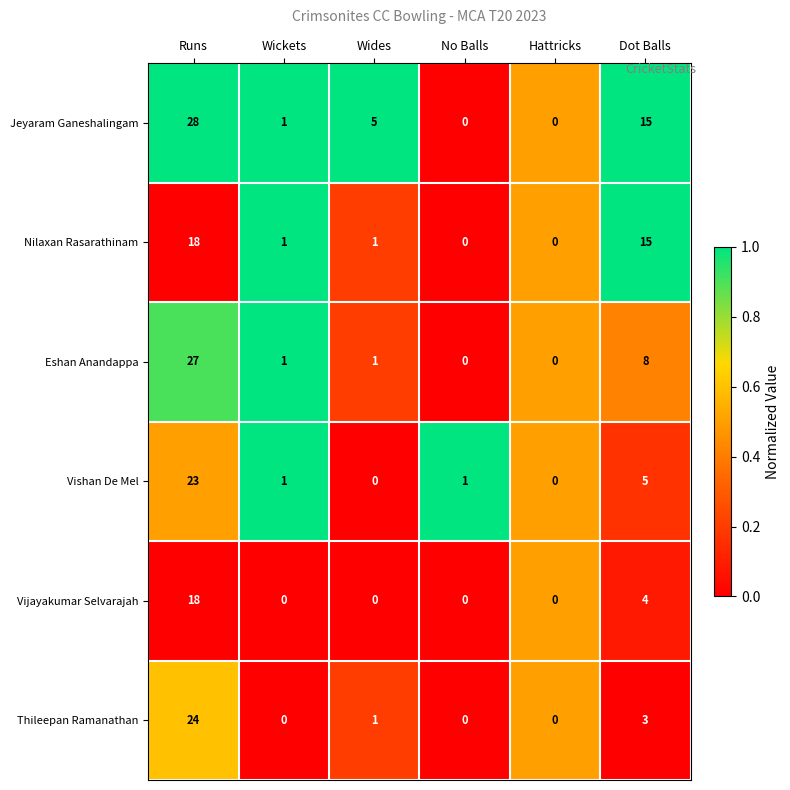

At which label does Nilaxan Rasarathinam first exceed 1?

Runs